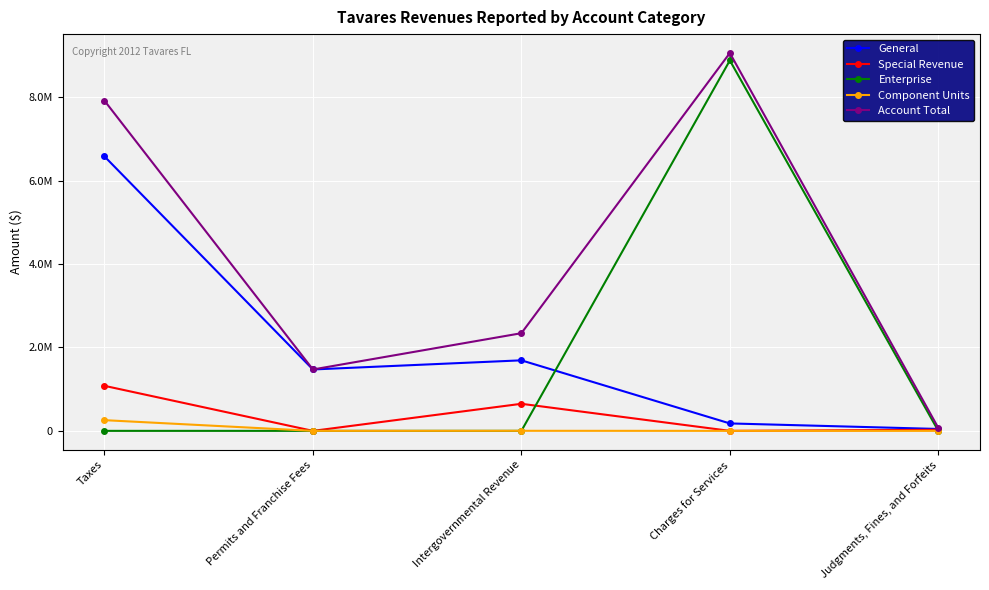

Between Intergovernmental Revenue and Permits and Franchise Fees, which is larger?

Intergovernmental Revenue